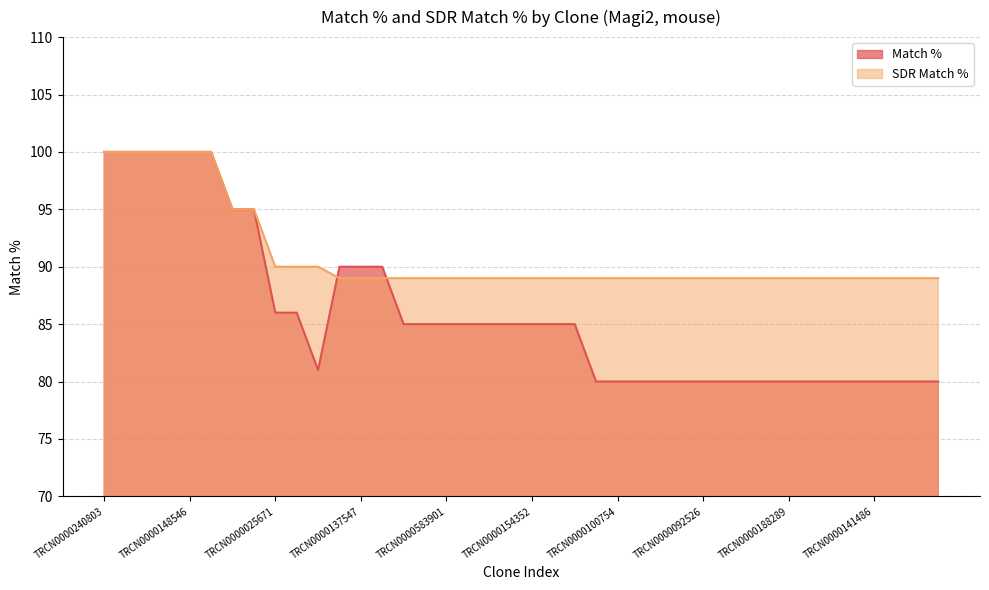

What is the difference between the maximum and second lowest values in the Match % series?

20